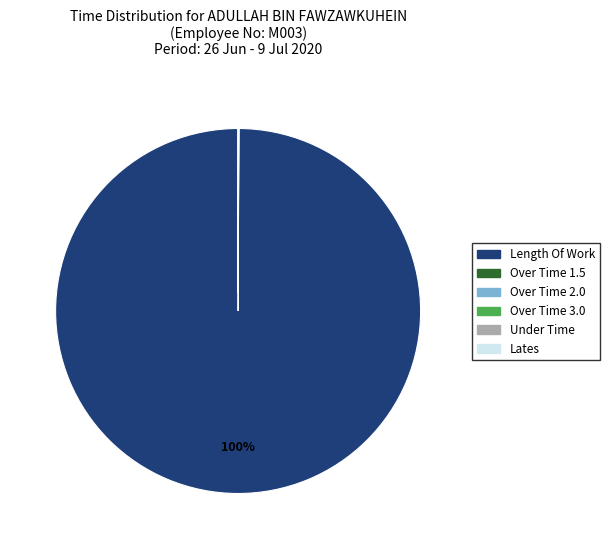

To the nearest percent, what is the average slice percentage?

17%